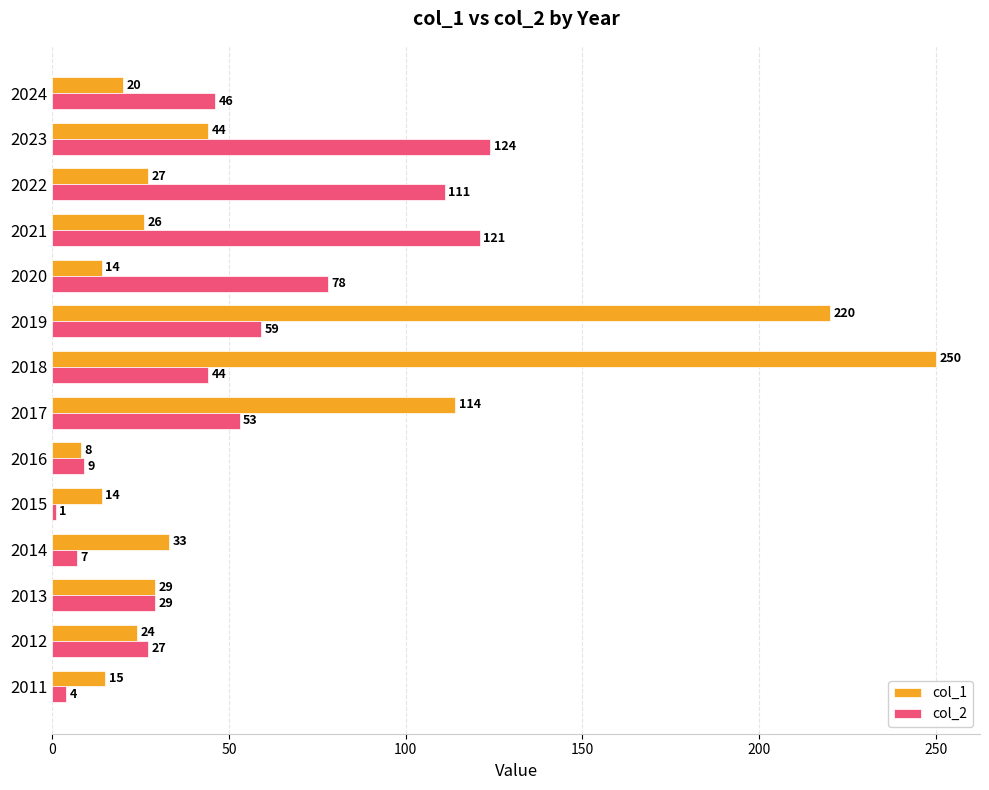

Is it true that col_1 equals 20 at 2024?

True